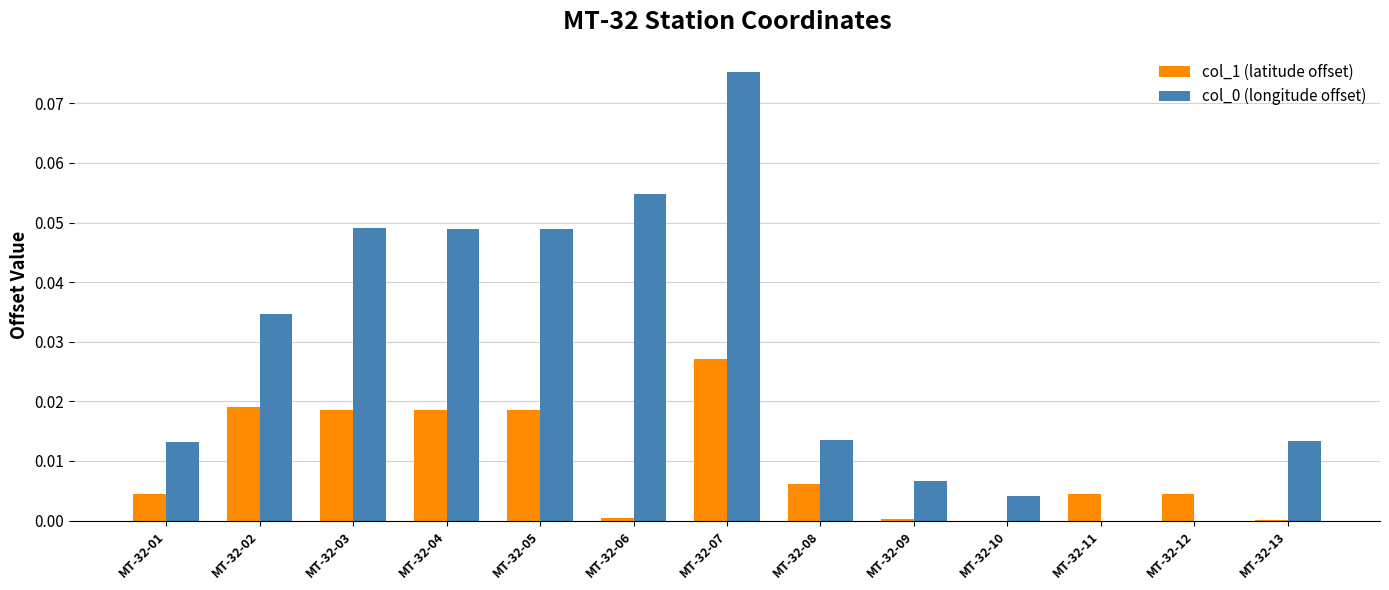

How many groups of bars are there?

13